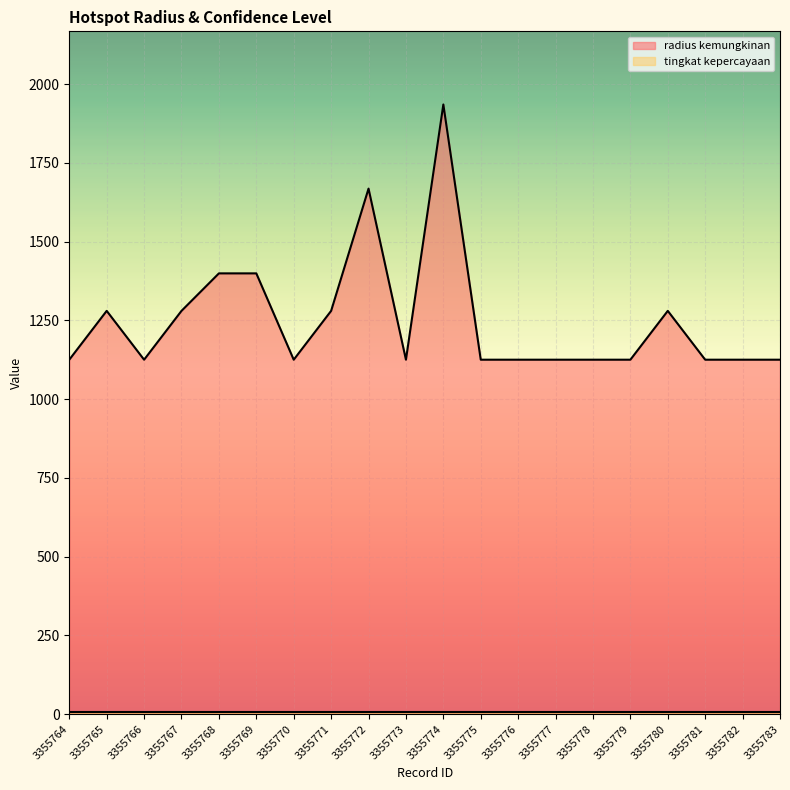

Reading left to right, what are all the values shown in this chart?

1125	1280	1125	1280	1399	1399	1125	1280	1668	1125	1935	1125	1125	1125	1125	1125	1280	1125	1125	1125